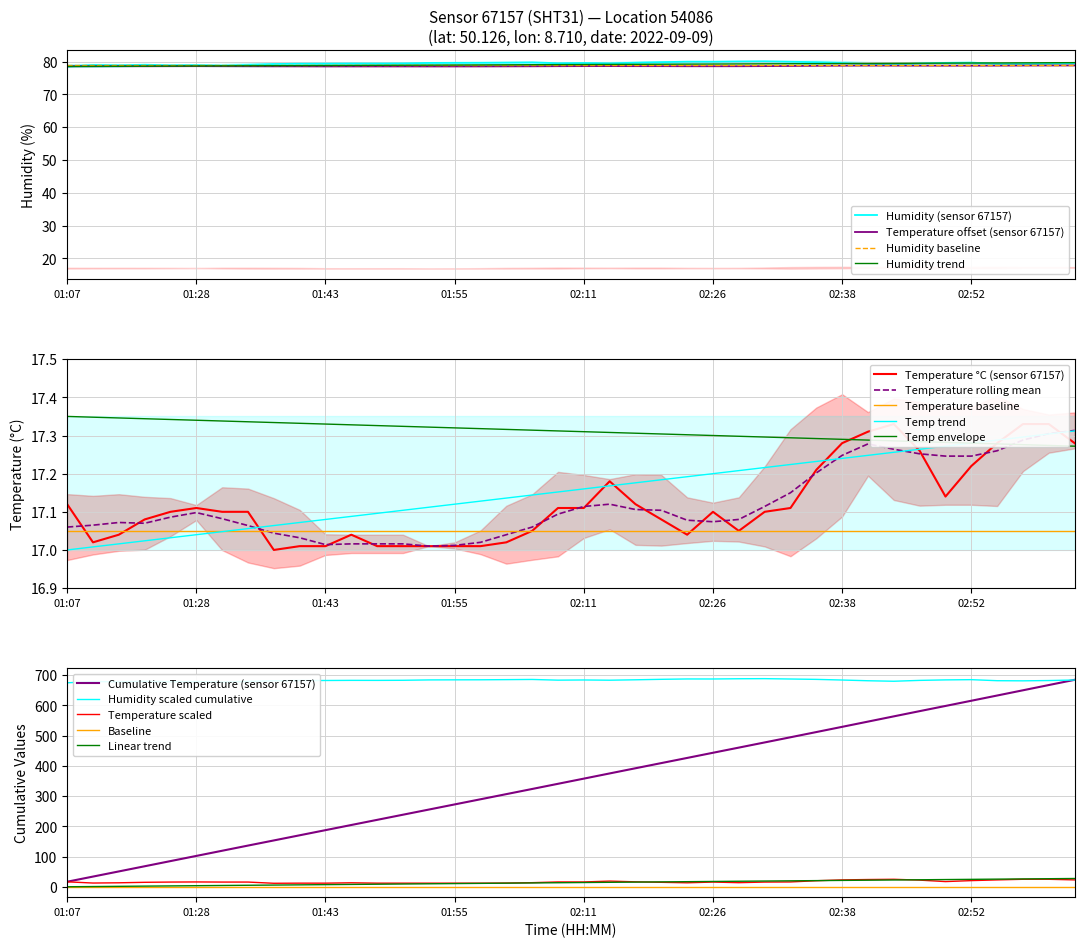

Which series changed the most between 01:48 and 02:31?

humidity